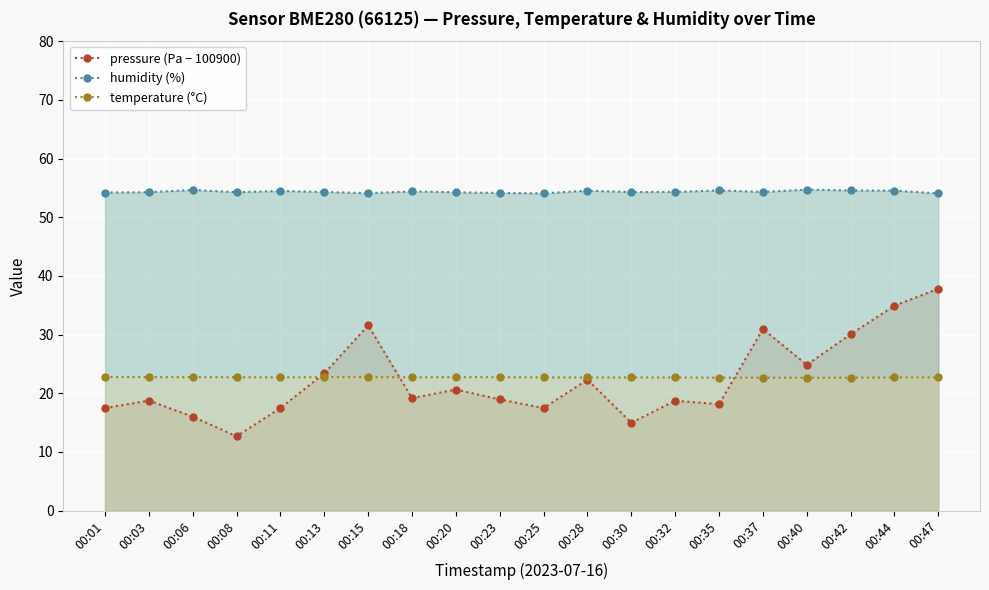

Reading right to left, what are all the values shown in this chart?

pressure (Pa − 100900): 37.8	34.9	30.1	24.8	30.9	18.1	18.7	15.0	22.3	17.5	18.9	20.6	19.2	31.6	23.4	17.5	12.7	16.0	18.8	17.5
humidity (%): 54.0	54.5	54.6	54.7	54.3	54.6	54.3	54.3	54.5	54.1	54.1	54.2	54.4	54.1	54.3	54.5	54.3	54.6	54.3	54.2
temperature (°C): 22.7	22.7	22.6	22.6	22.6	22.7	22.7	22.7	22.7	22.7	22.7	22.7	22.7	22.7	22.7	22.7	22.7	22.7	22.7	22.8